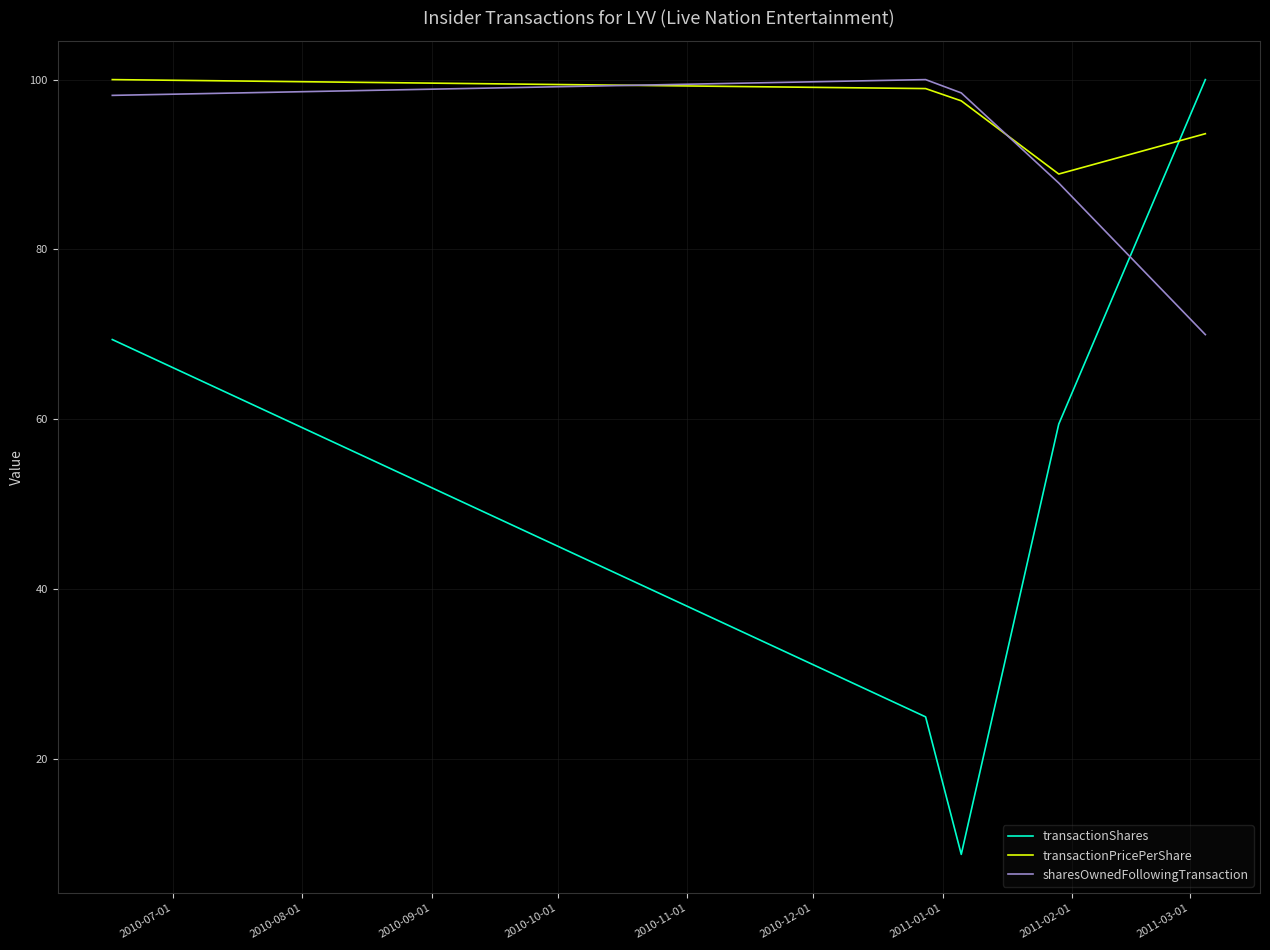

Which series has the largest total across all categories?

transactionPricePerShare